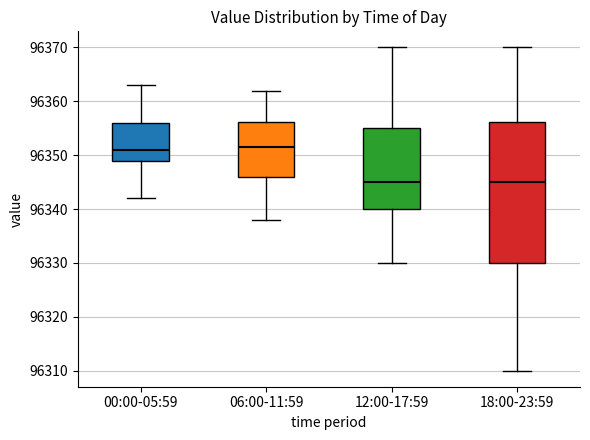

Where is the lower edge of the box for 06:00-11:59 on the y-axis? The values are not printed on the chart, so give them approximately, as read against the axis.

96346